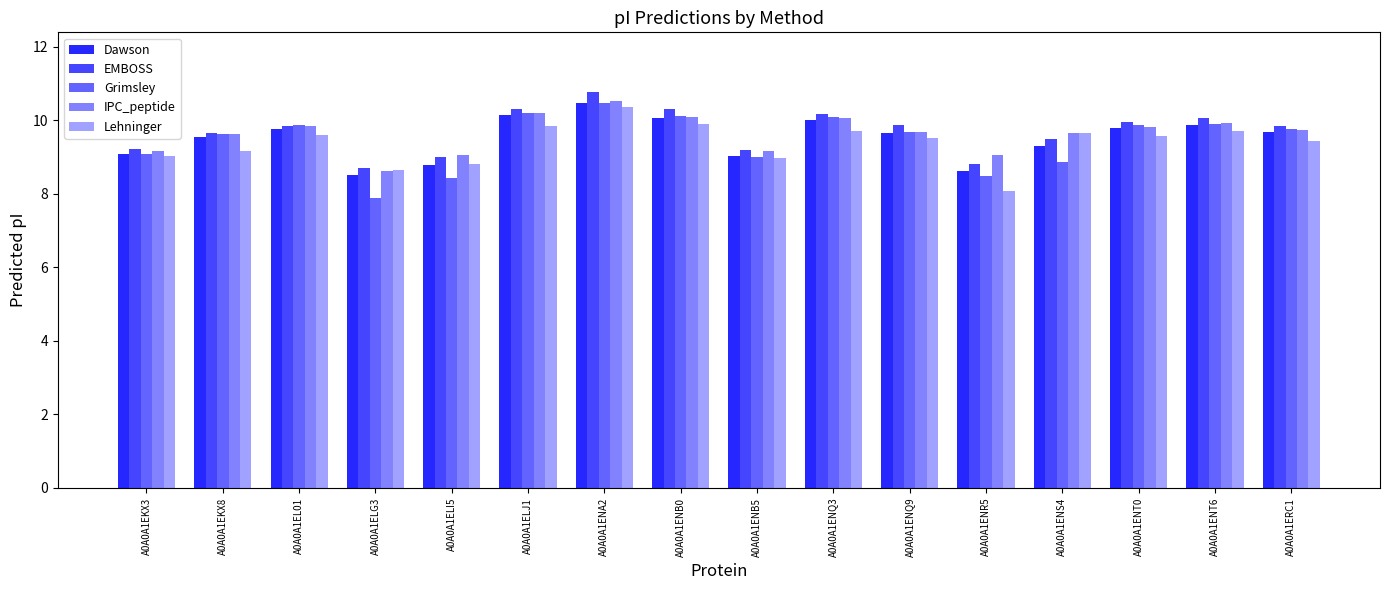

Reading left to right, extract all data points from this chart.

Dawson: A0A0A1EKX3=9.1	A0A0A1EKX8=9.5	A0A0A1EL01=9.8	A0A0A1ELG3=8.5	A0A0A1ELI5=8.8	A0A0A1ELJ1=10.1	A0A0A1ENA2=10.5	A0A0A1ENB0=10.1	A0A0A1ENB5=9.0	A0A0A1ENQ3=10.0	A0A0A1ENQ9=9.6	A0A0A1ENR5=8.6	A0A0A1ENS4=9.3	A0A0A1ENT0=9.8	A0A0A1ENT6=9.9	A0A0A1ERC1=9.7
EMBOSS: A0A0A1EKX3=9.2	A0A0A1EKX8=9.6	A0A0A1EL01=9.9	A0A0A1ELG3=8.7	A0A0A1ELI5=9.0	A0A0A1ELJ1=10.3	A0A0A1ENA2=10.8	A0A0A1ENB0=10.3	A0A0A1ENB5=9.2	A0A0A1ENQ3=10.2	A0A0A1ENQ9=9.9	A0A0A1ENR5=8.8	A0A0A1ENS4=9.5	A0A0A1ENT0=9.9	A0A0A1ENT6=10.1	A0A0A1ERC1=9.8
Grimsley: A0A0A1EKX3=9.1	A0A0A1EKX8=9.6	A0A0A1EL01=9.9	A0A0A1ELG3=7.9	A0A0A1ELI5=8.4	A0A0A1ELJ1=10.2	A0A0A1ENA2=10.5	A0A0A1ENB0=10.1	A0A0A1ENB5=9.0	A0A0A1ENQ3=10.1	A0A0A1ENQ9=9.7	A0A0A1ENR5=8.5	A0A0A1ENS4=8.9	A0A0A1ENT0=9.9	A0A0A1ENT6=9.9	A0A0A1ERC1=9.8
IPC_peptide: A0A0A1EKX3=9.2	A0A0A1EKX8=9.6	A0A0A1EL01=9.8	A0A0A1ELG3=8.6	A0A0A1ELI5=9.1	A0A0A1ELJ1=10.2	A0A0A1ENA2=10.5	A0A0A1ENB0=10.1	A0A0A1ENB5=9.2	A0A0A1ENQ3=10.1	A0A0A1ENQ9=9.7	A0A0A1ENR5=9.0	A0A0A1ENS4=9.7	A0A0A1ENT0=9.8	A0A0A1ENT6=9.9	A0A0A1ERC1=9.7
Lehninger: A0A0A1EKX3=9.0	A0A0A1EKX8=9.2	A0A0A1EL01=9.6	A0A0A1ELG3=8.6	A0A0A1ELI5=8.8	A0A0A1ELJ1=9.9	A0A0A1ENA2=10.4	A0A0A1ENB0=9.9	A0A0A1ENB5=9.0	A0A0A1ENQ3=9.7	A0A0A1ENQ9=9.5	A0A0A1ENR5=8.1	A0A0A1ENS4=9.6	A0A0A1ENT0=9.6	A0A0A1ENT6=9.7	A0A0A1ERC1=9.4